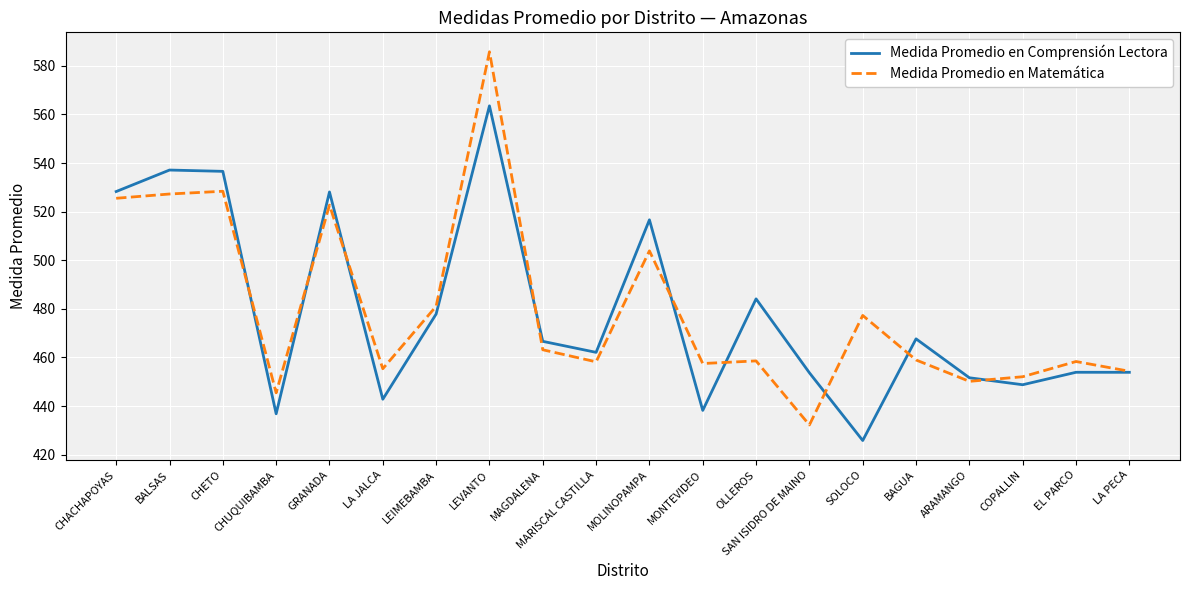

The value of Medida Promedio en Matemática at SOLOCO is 269.9. True or false?

False